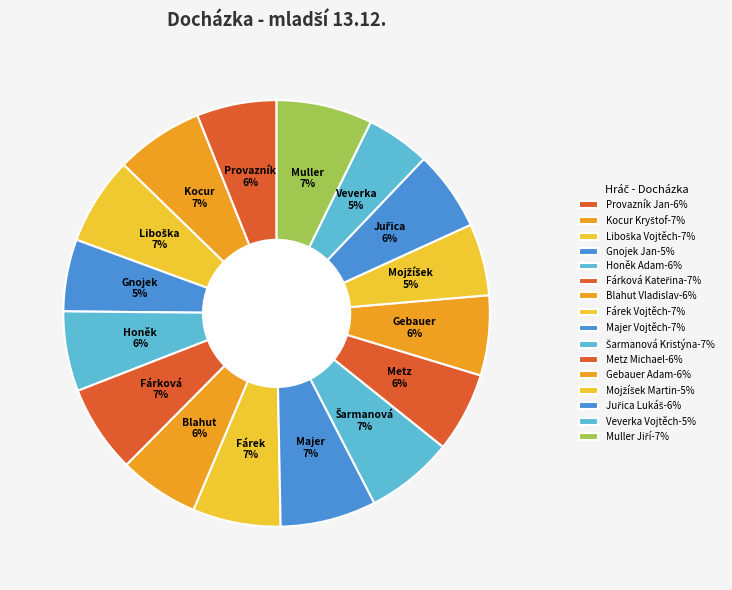

How many segments does this pie chart have?

16